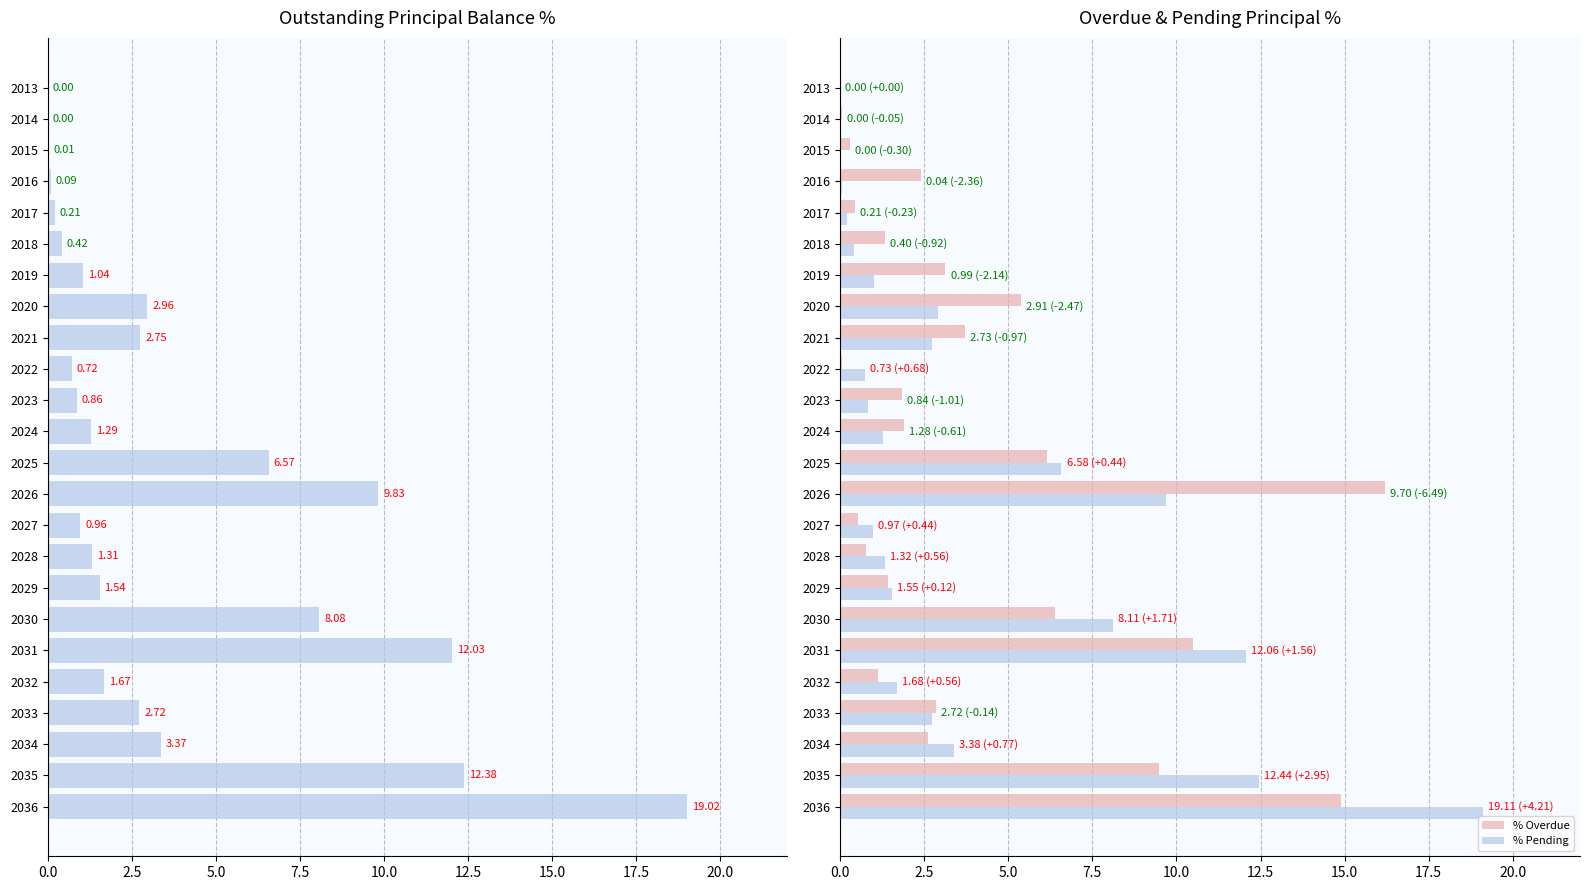

Reading left to right, extract all data points from this chart.

% Outstanding: 0.0	0.0	0.0	0.1	0.2	0.4	1.0	3.0	2.8	0.7	0.9	1.3	6.6	9.8	1.0	1.3	1.5	8.1	12.0	1.7	2.7	3.4	12.4	19.0
% Overdue: 0.0	0.1	0.3	2.4	0.4	1.3	3.1	5.4	3.7	0.1	1.9	1.9	6.1	16.2	0.5	0.8	1.4	6.4	10.5	1.1	2.9	2.6	9.5	14.9
% Pending: 0.0	0.0	0.0	0.0	0.2	0.4	1.0	2.9	2.7	0.7	0.8	1.3	6.6	9.7	1.0	1.3	1.6	8.1	12.1	1.7	2.7	3.4	12.4	19.1